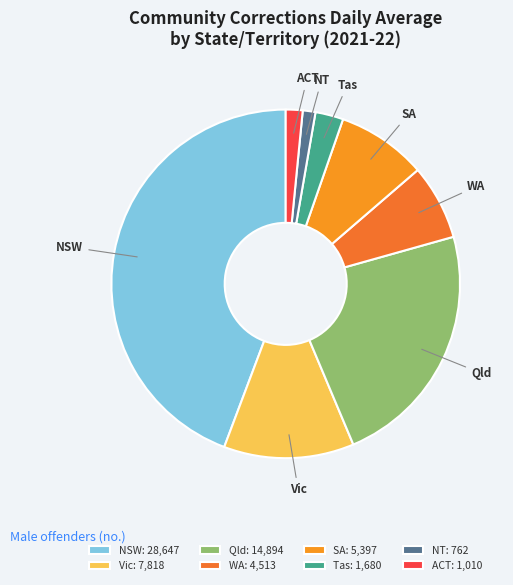

Is it true that NSW is 44% of the pie?

True